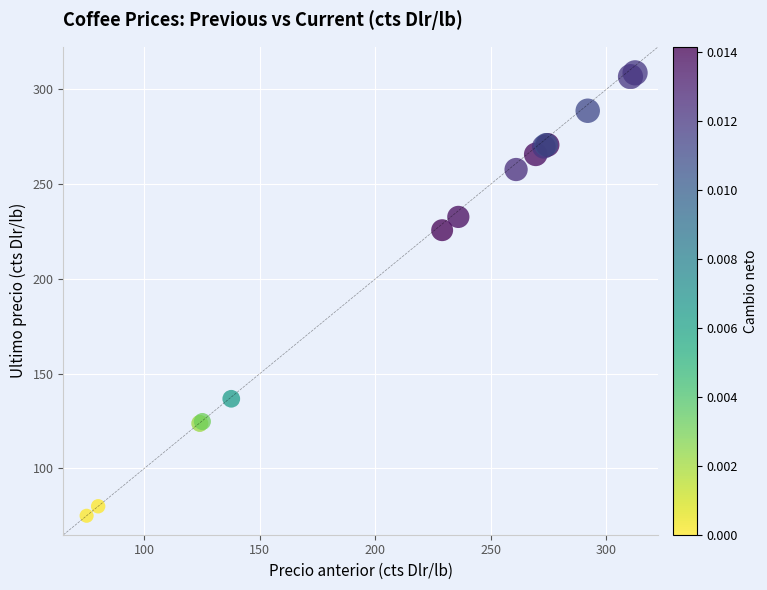

What Y value in the scatter plot is closest to 191?

225.6